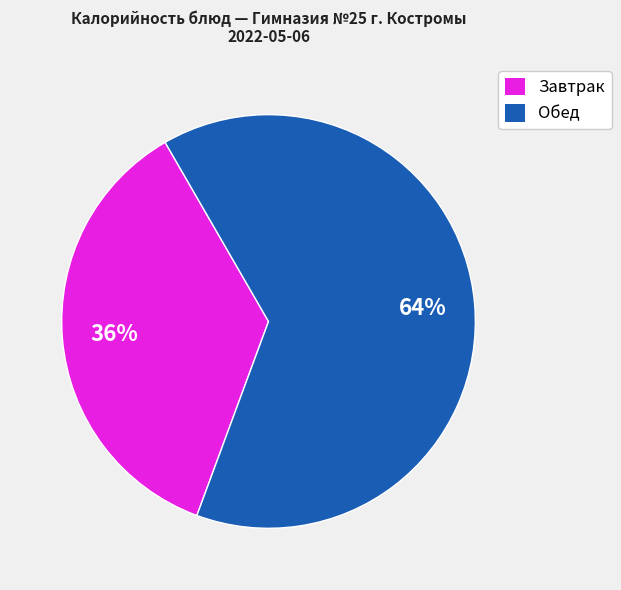

Does any single category account for the majority?

Yes